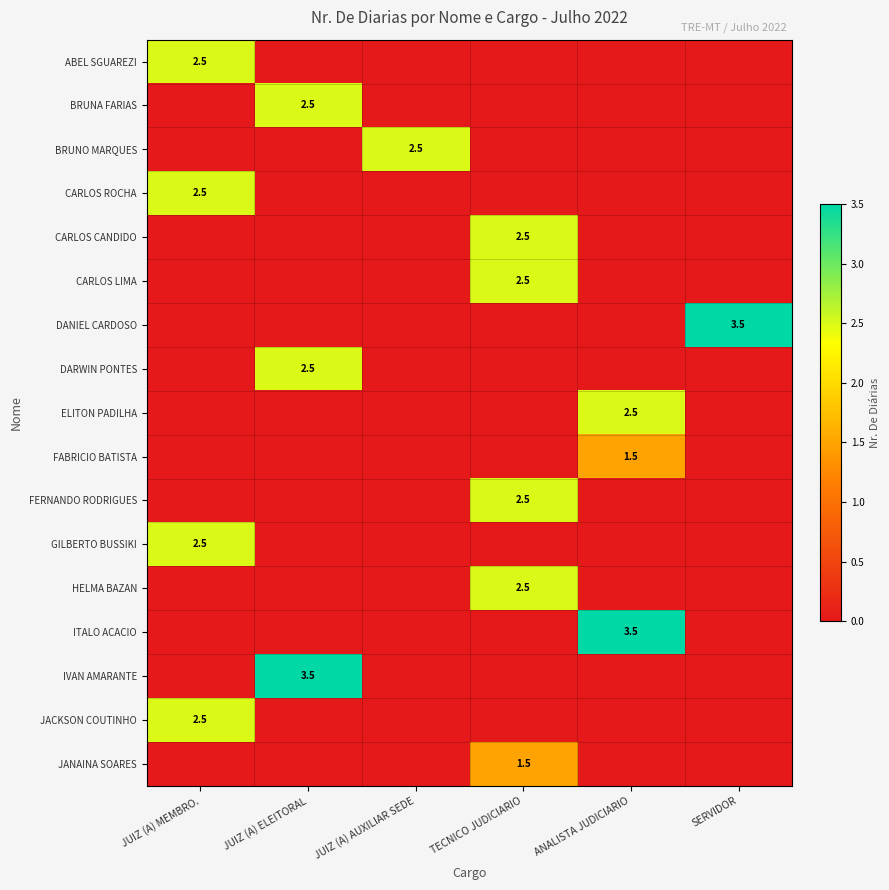

Is it true that HELMA BAZAN equals 2.5 at TECNICO JUDICIARIO?

True